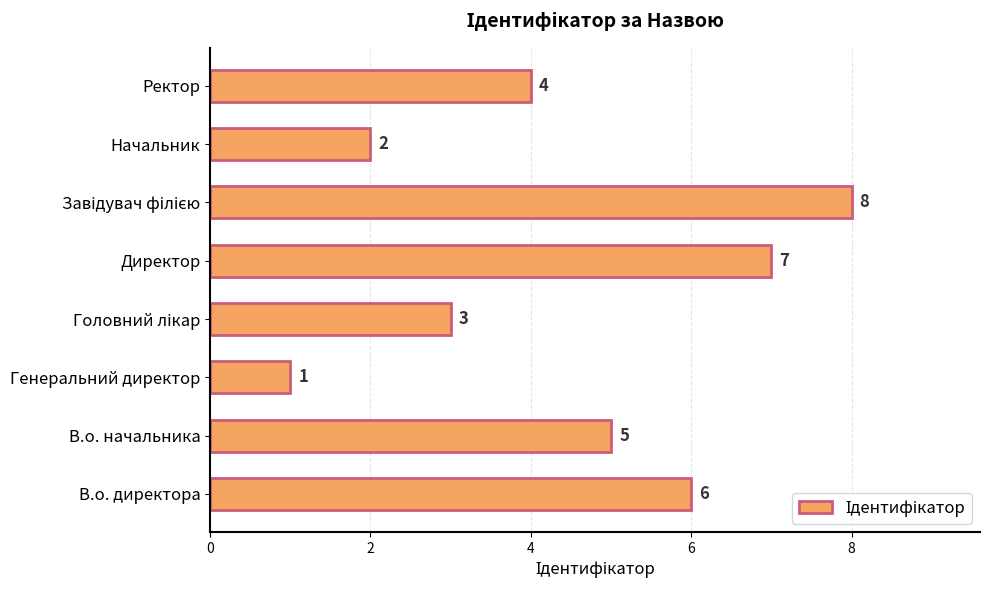

What is the sum of all values?

36